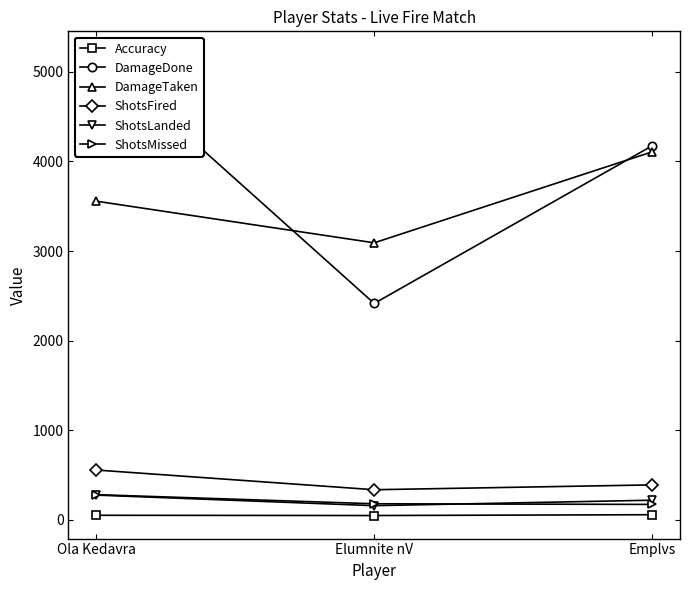

Is it true that DamageDone equals 2415.0 at Elumnite nV?

True